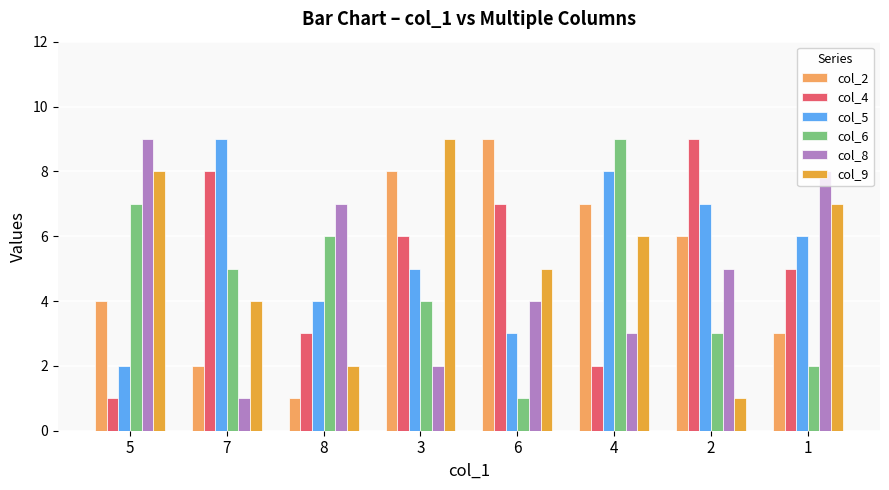

Does the chart contain any negative values?

No